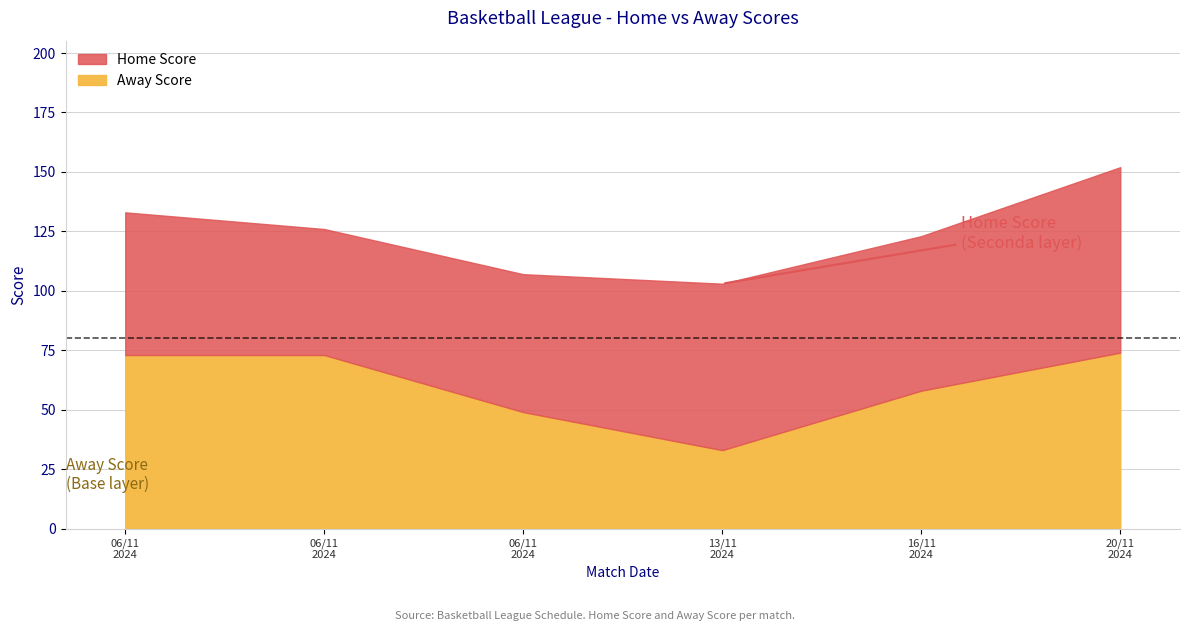

How many lines are shown in the chart?

2